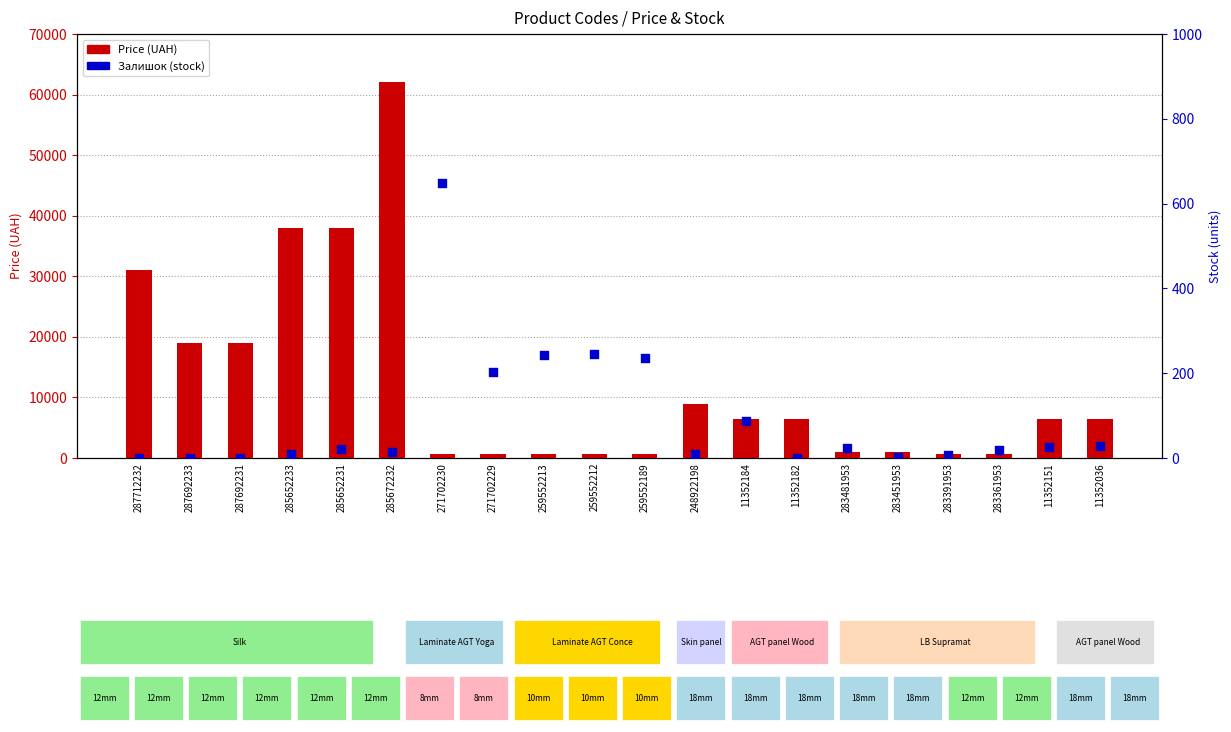

At how many categories does at least one series exceed 5502?

11